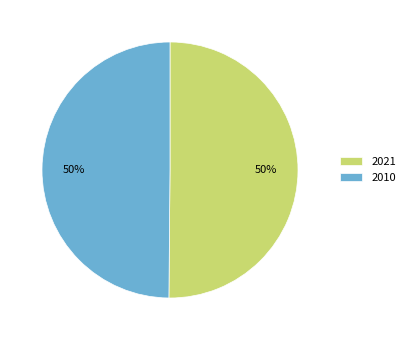

Approximately how many times larger is the value at 2010 compared to 2021?

1.0